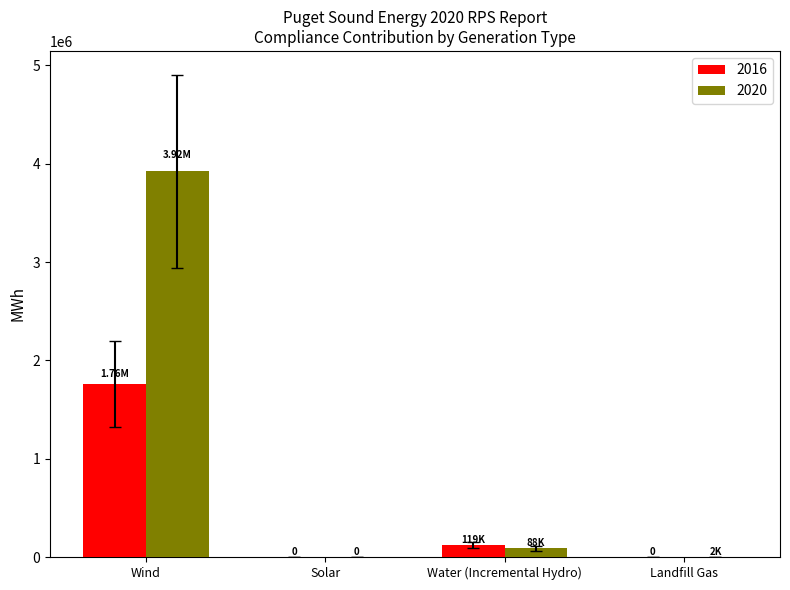

Is the value of 2020 at Wind greater than the value of 2016 at Landfill Gas?

Yes